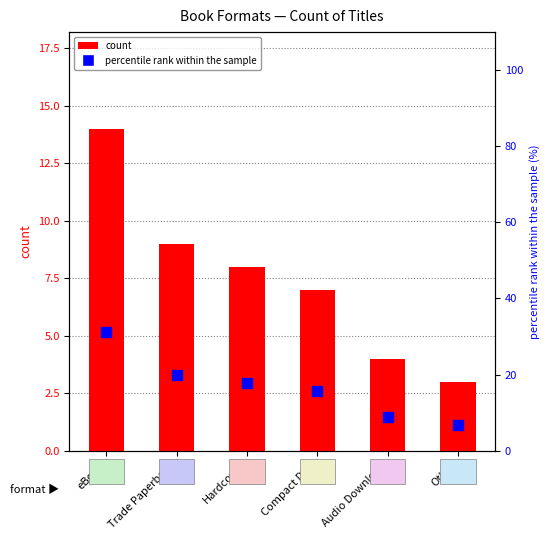

What is the total value across all series at Hardcover?

25.8